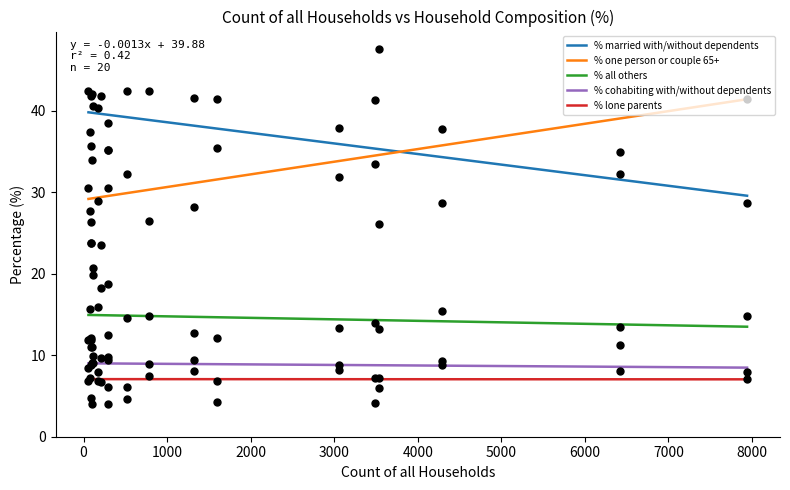

Which series has the largest total across all categories?

% married with/without dependents